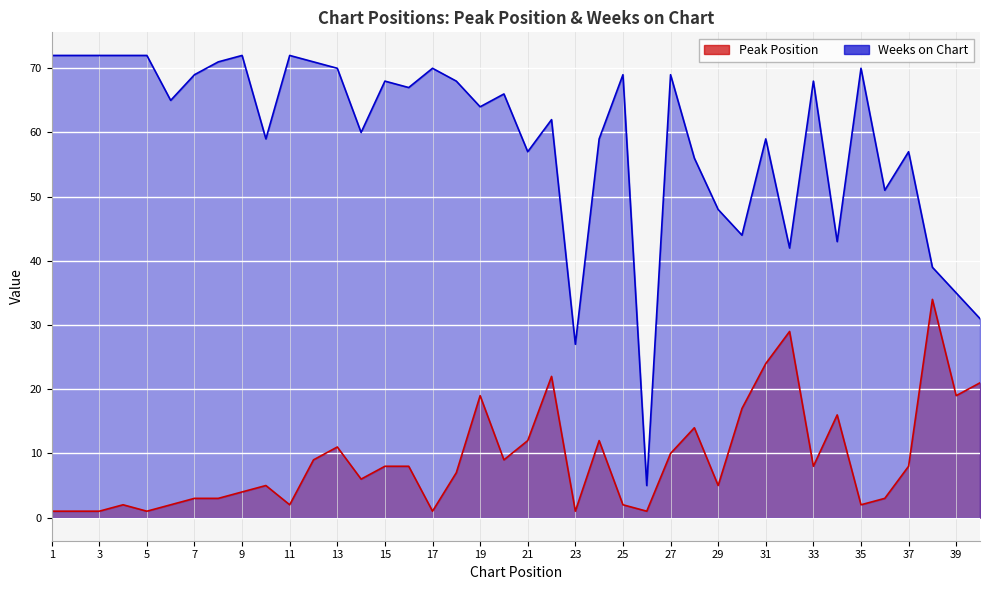

True or false: Peak Position and Weeks on Chart intersect in this chart.

False